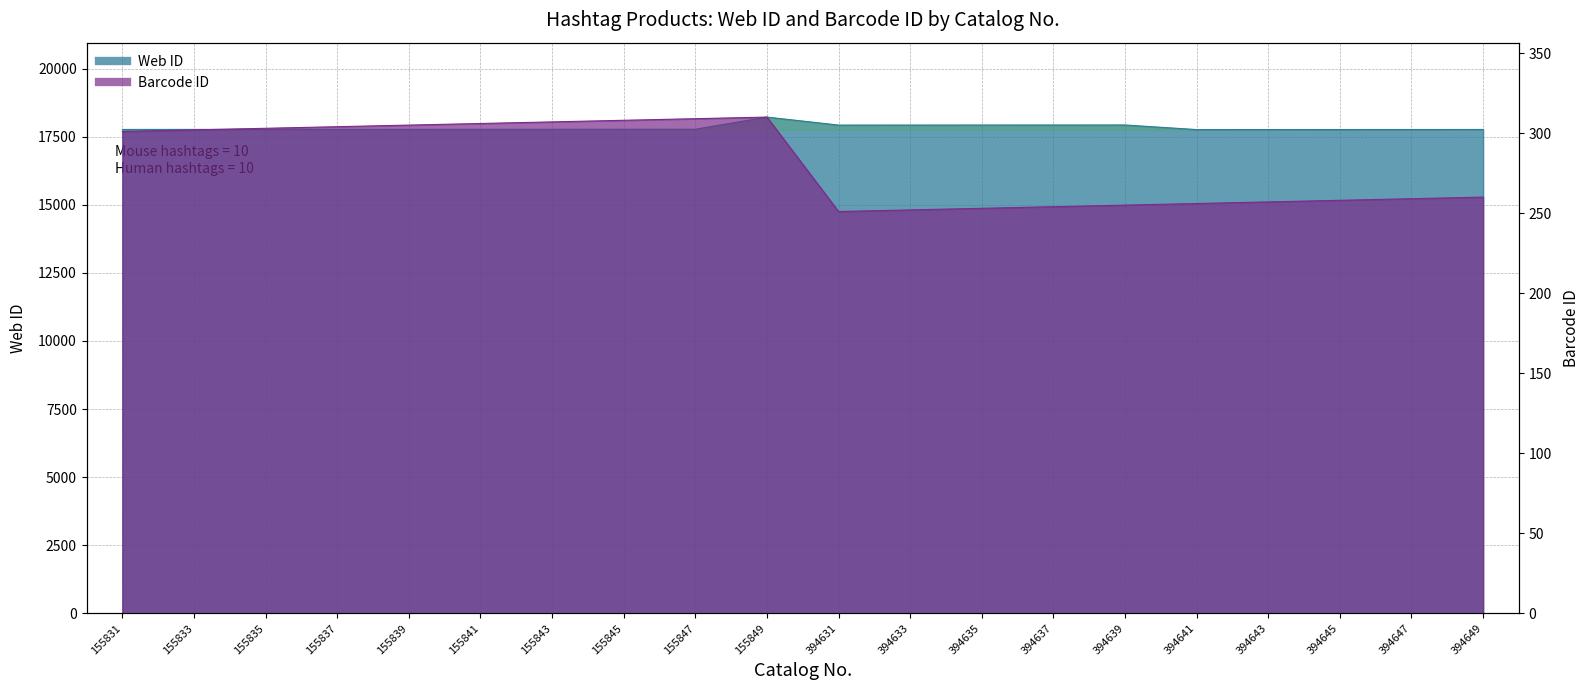

Rank the series by their maximum value, from highest to lowest.

Web ID, Barcode ID